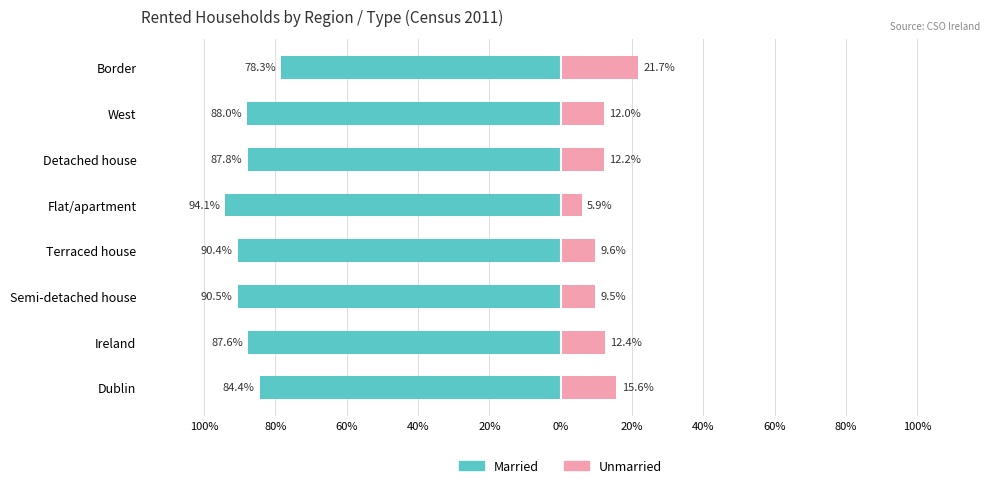

Which series changed the most between Flat/apartment and Detached house?

Unmarried